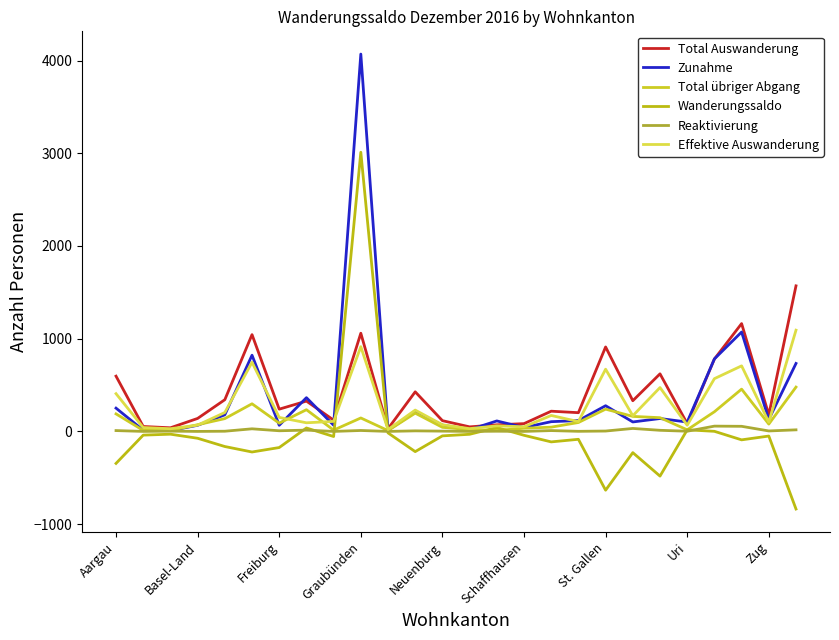

List the series in order of their peak value, lowest first.

Reaktivierung, Total übriger Abgang, Effektive Auswanderung, Total Auswanderung, Wanderungssaldo, Zunahme